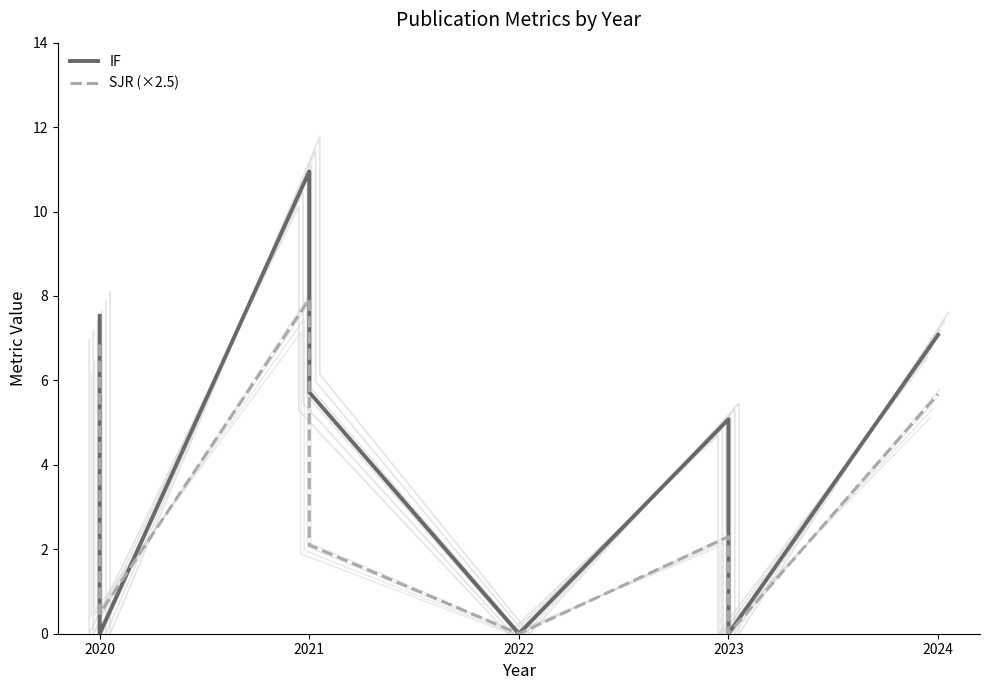

How many positive values does the SJR (×2.5) series have?

6